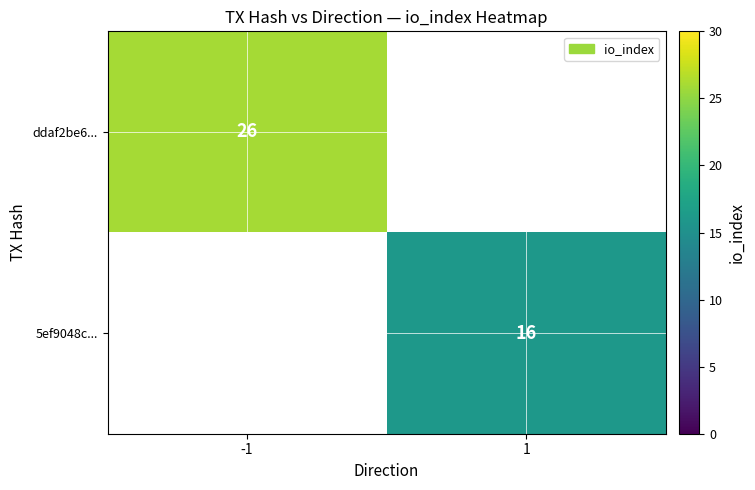

The ddaf2be6... series shows 15 at -1. True or false?

False